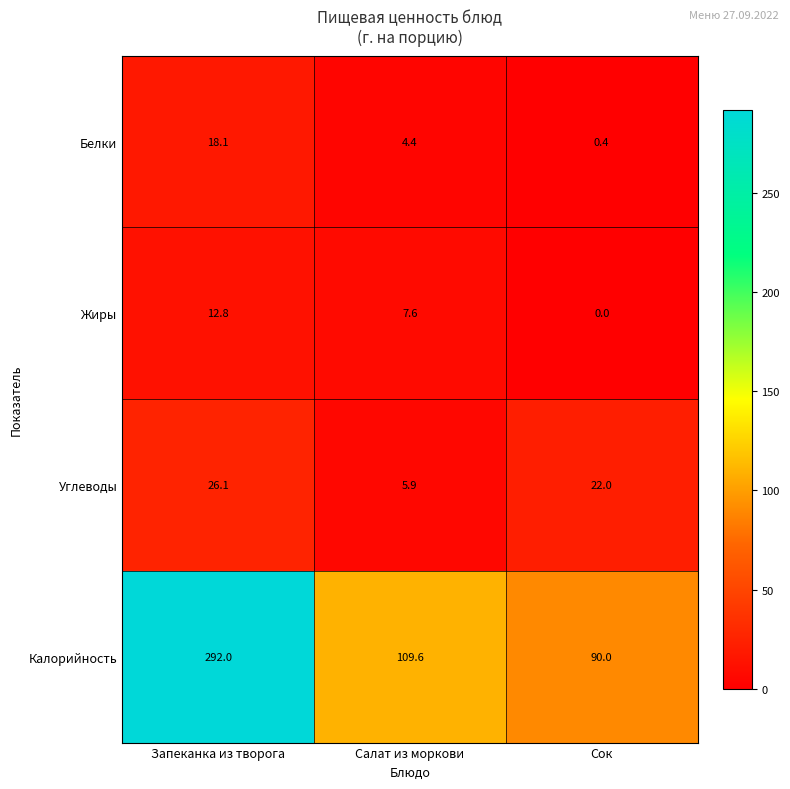

Reading right to left, list all the values displayed in this chart.

Белки: Сок=0.4	Салат из моркови=4.4	Запеканка из творога=18.1
Жиры: Сок=0.0	Салат из моркови=7.6	Запеканка из творога=12.8
Углеводы: Сок=22.0	Салат из моркови=5.9	Запеканка из творога=26.1
Калорийность: Сок=90.0	Салат из моркови=109.6	Запеканка из творога=292.0